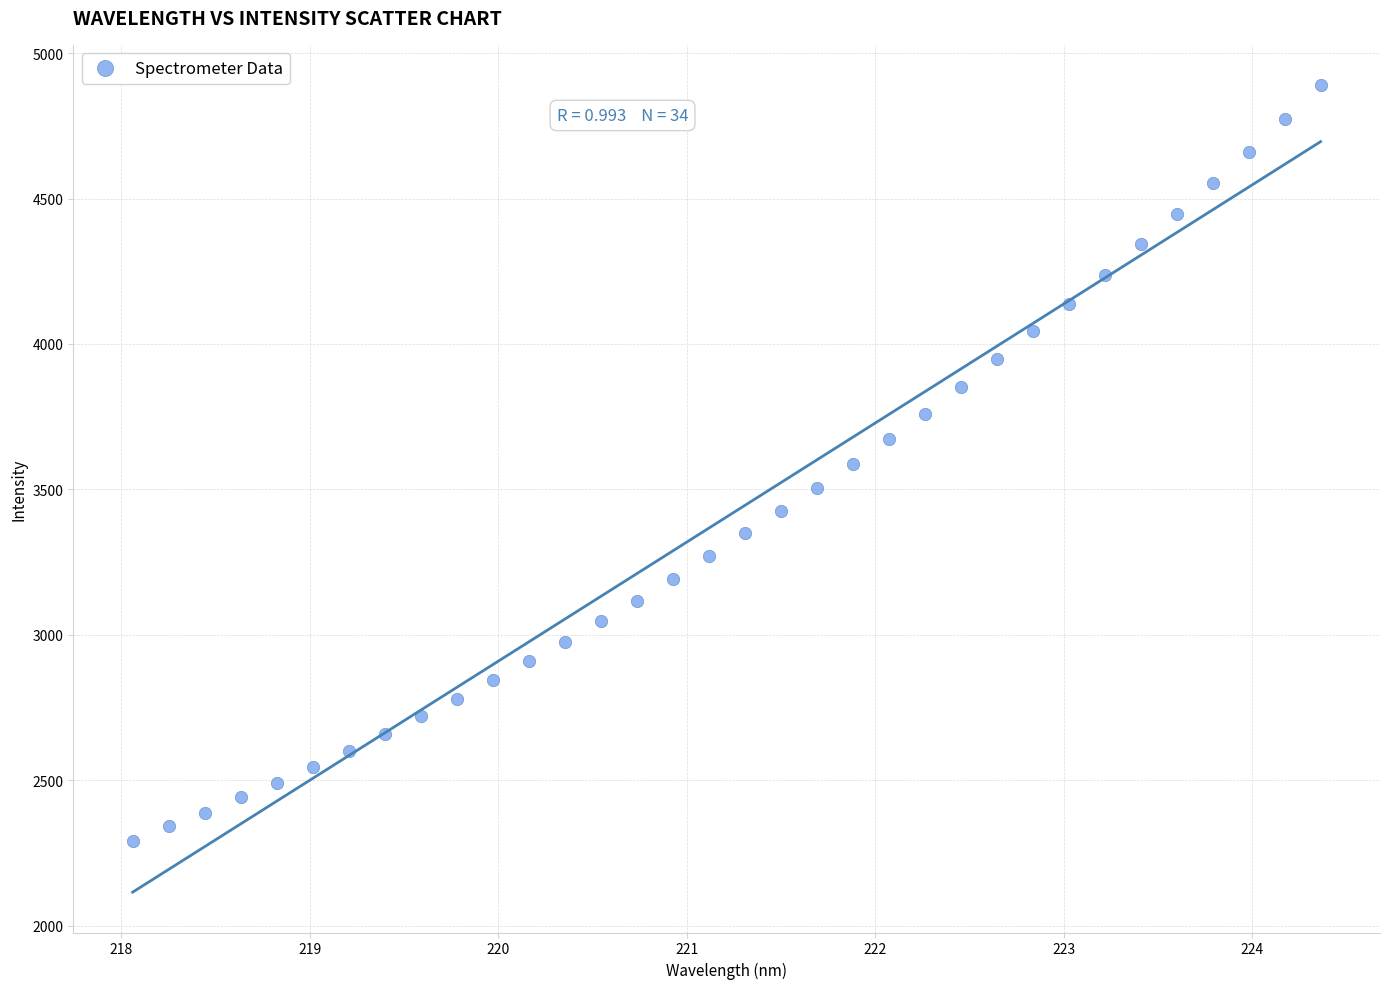

What is the range of Y values (max minus min)?

2597.6